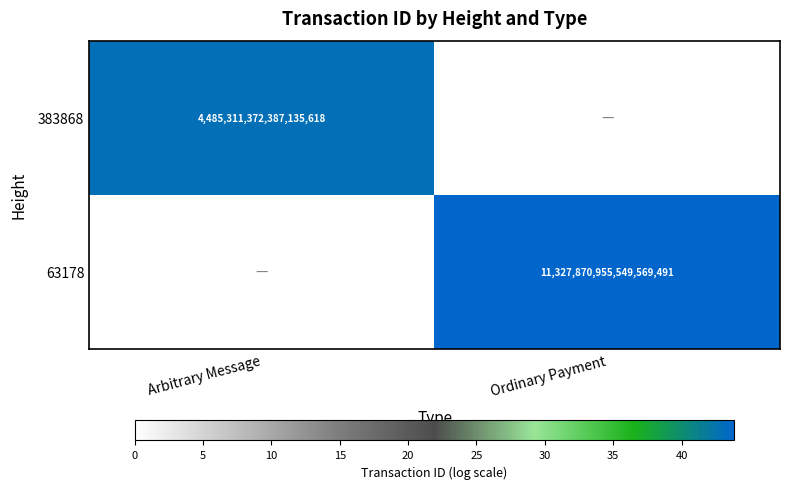

True or false: 63178 has a value of 6483130944037864448 at Ordinary Payment.

False